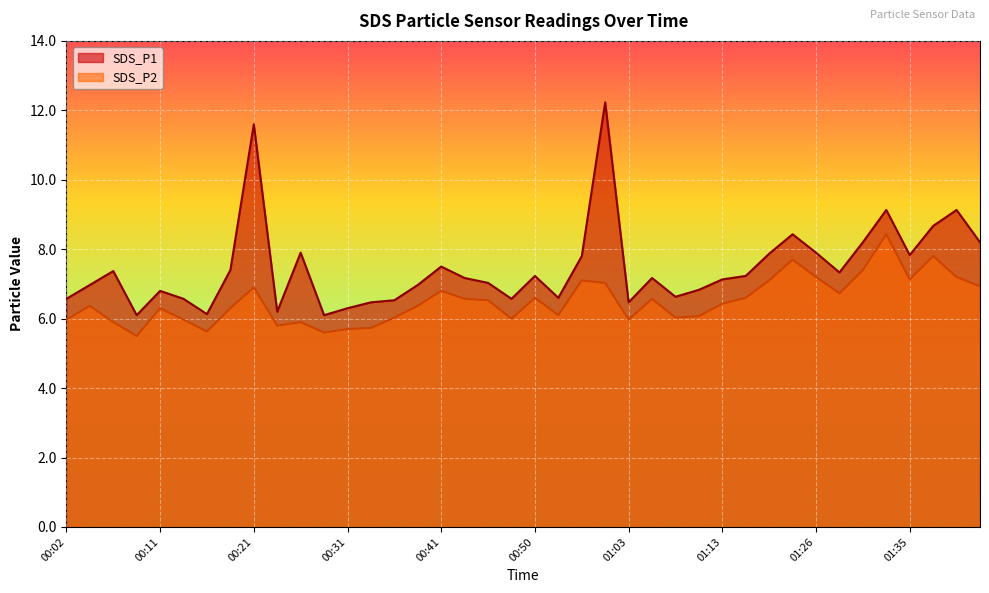

At which label is SDS_P1 closest to 9?

01:33